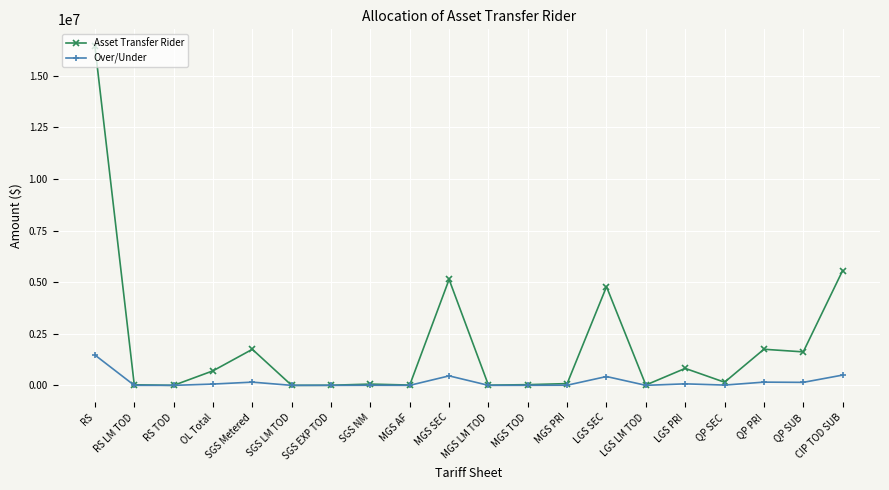

Which series has the widest spread of values?

Asset Transfer Rider